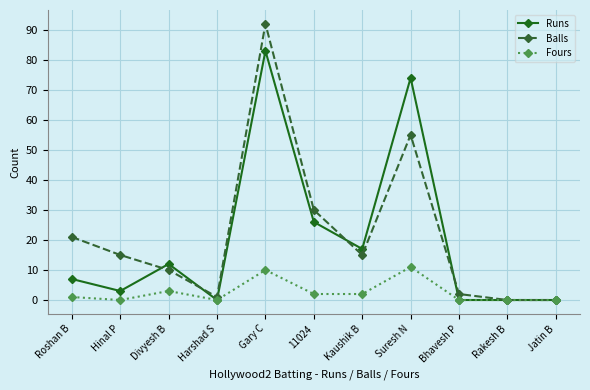

At which label is Runs closest to 41?

11024